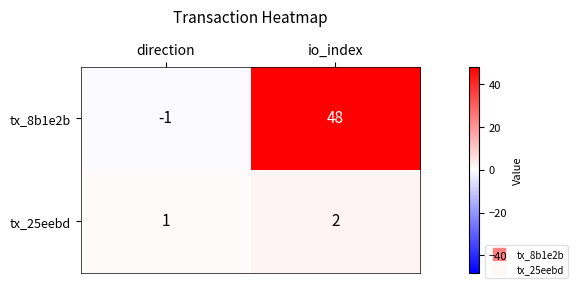

Reading left to right, what are all the values shown in this chart?

tx_8b1e2b: -1	48
tx_25eebd: 1	2